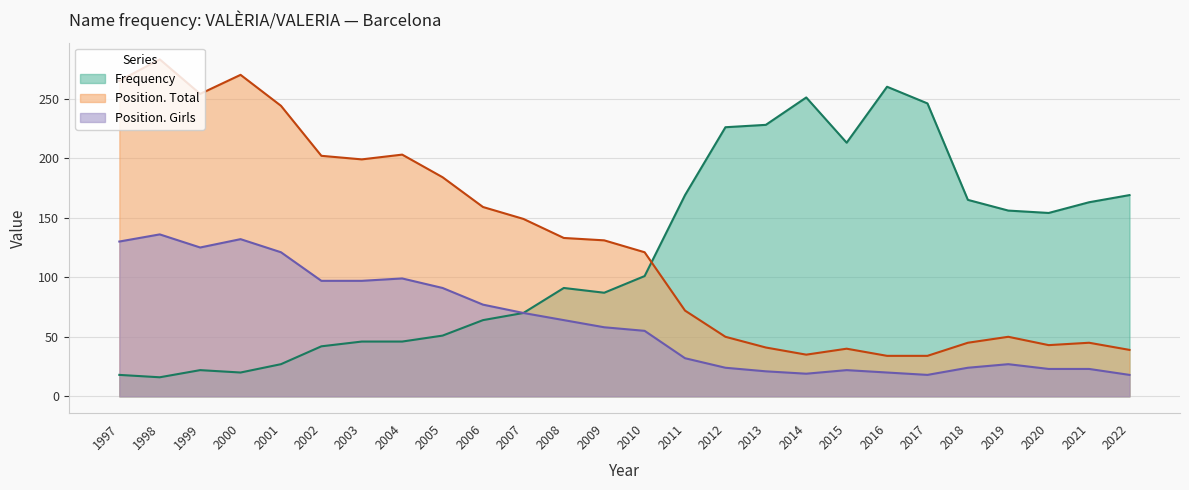

Does the chart have visible grid lines?

Yes